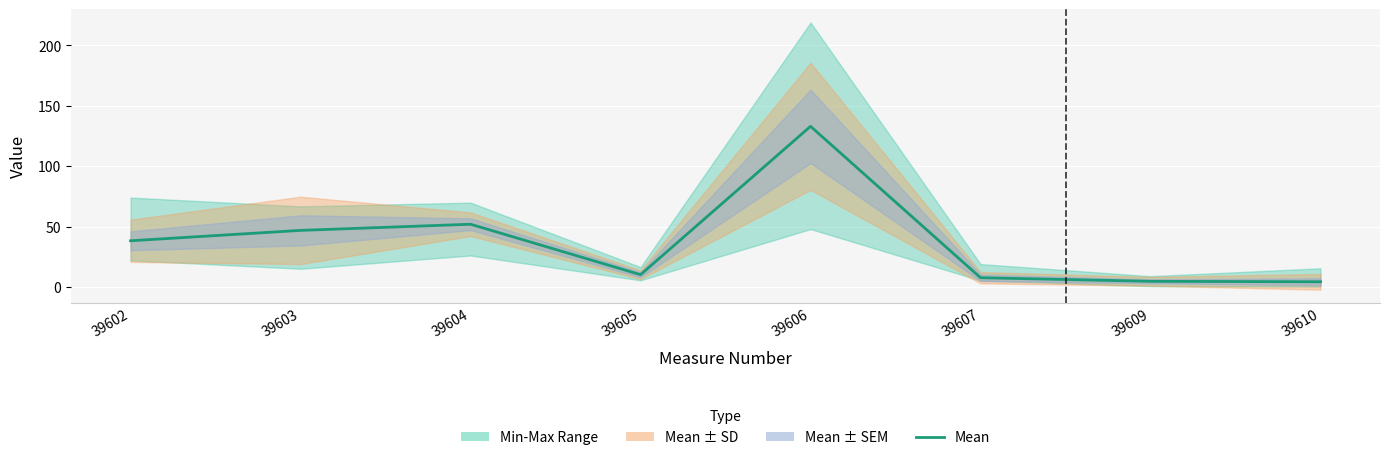

Reading left to right, transcribe all the data shown in this chart.

39602=38.2	39603=46.8	39604=51.9	39605=10.1	39606=133.0	39607=7.6	39609=4.6	39610=4.2